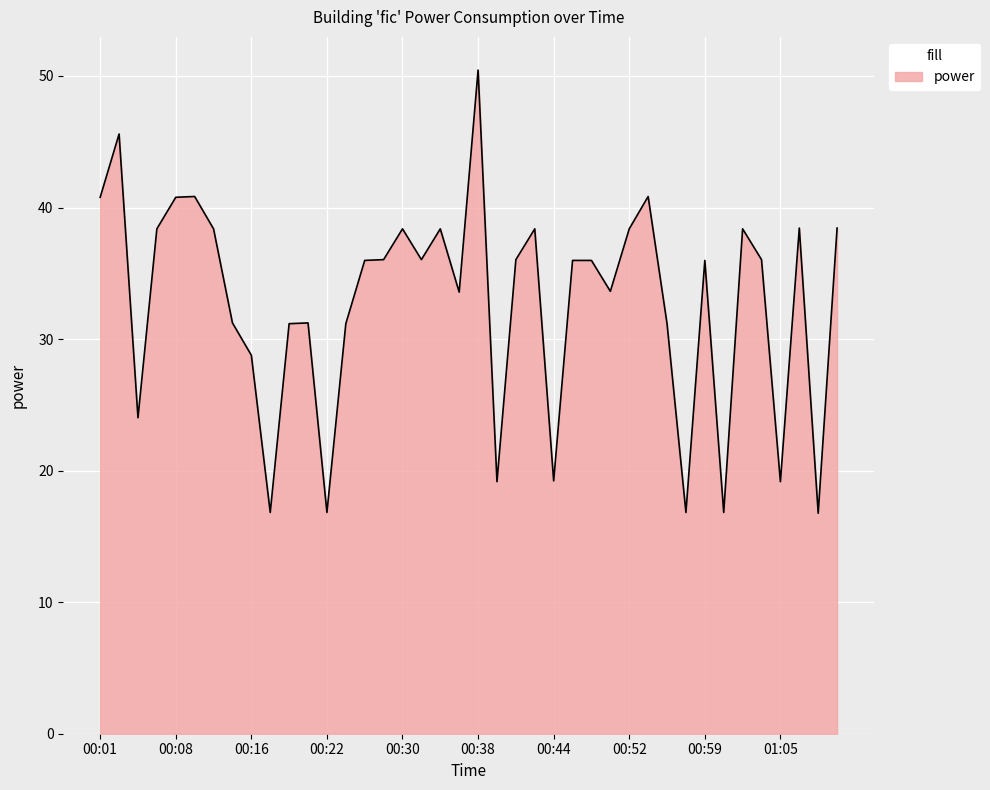

What is the smallest value displayed?

16.8